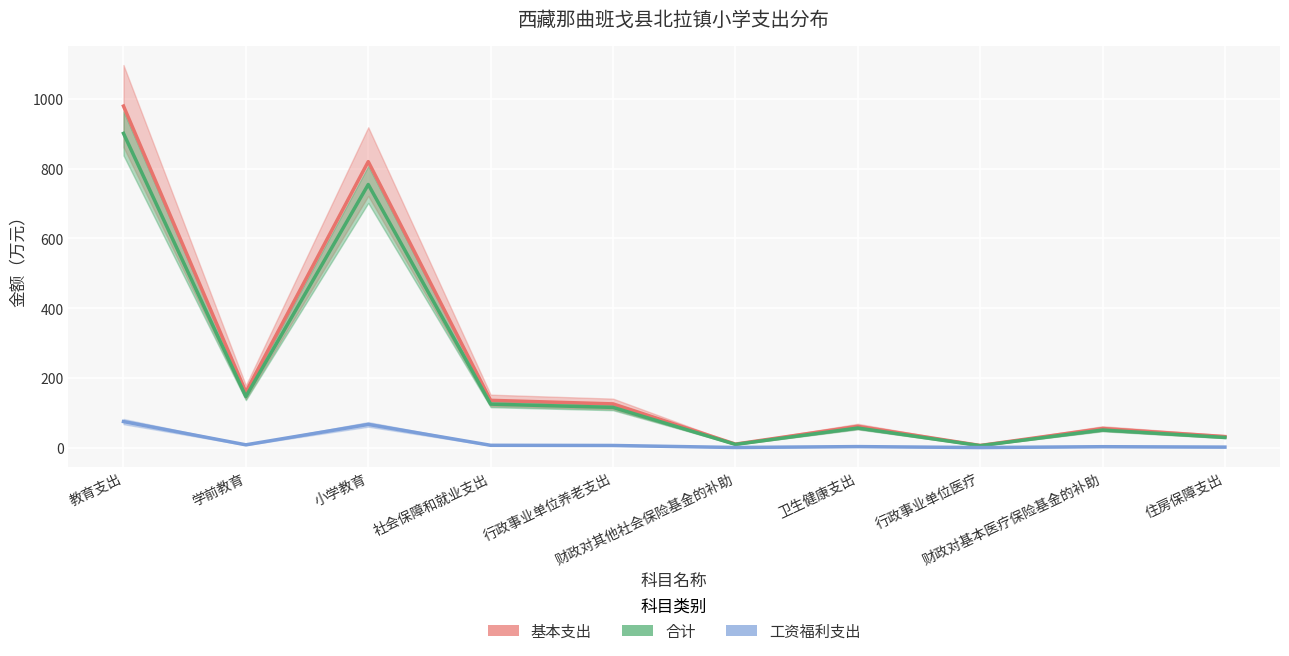

List the labels in order of 基本支出 value, smallest first.

行政事业单位医疗, 财政对其他社会保险基金的补助, 住房保障支出, 财政对基本医疗保险基金的补助, 卫生健康支出, 行政事业单位养老支出, 社会保障和就业支出, 学前教育, 小学教育, 教育支出